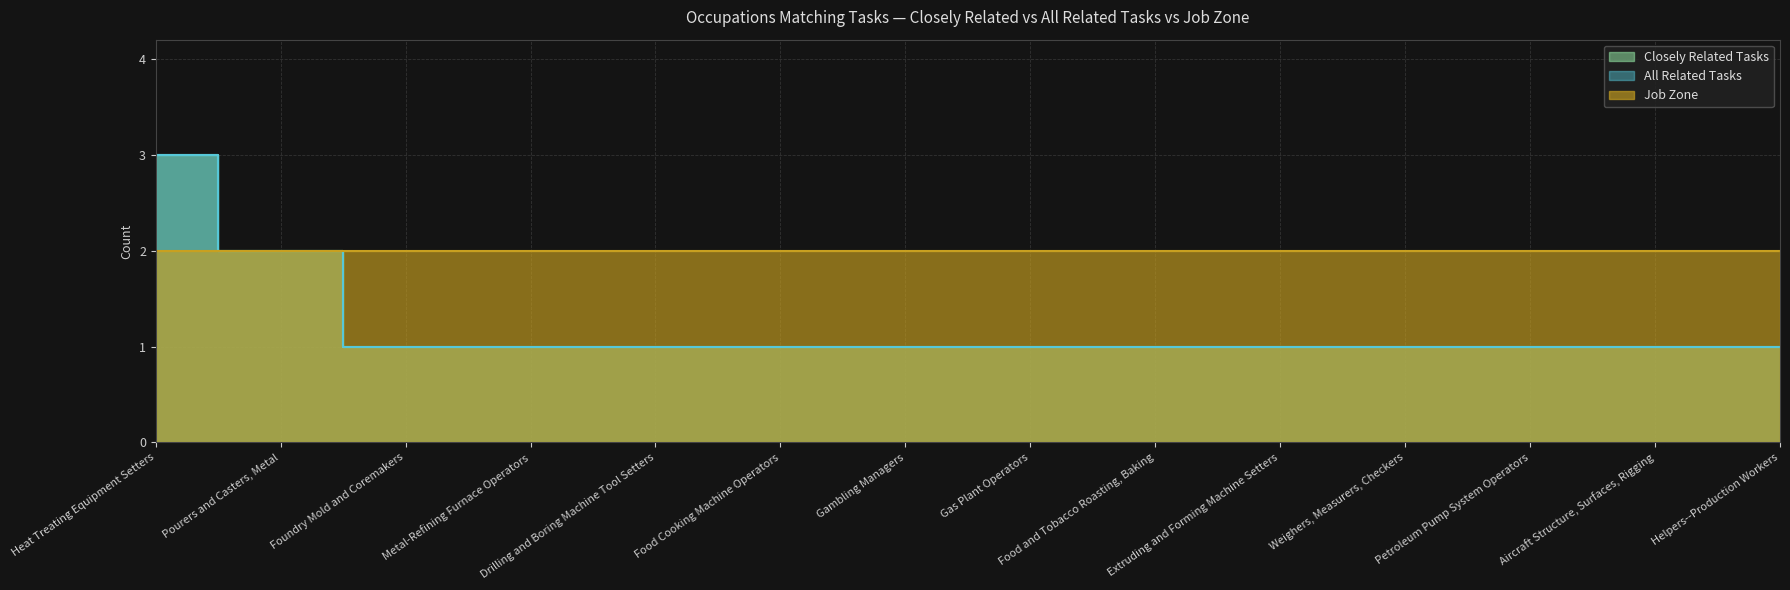

The value of Closely Related Tasks at Foundry Mold and Coremakers is 2. True or false?

False